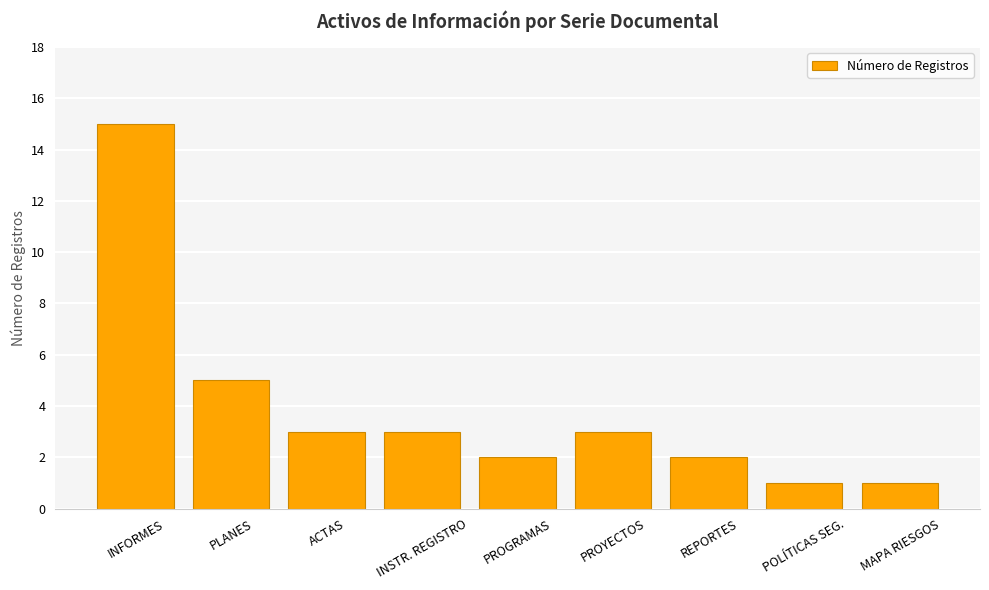

What is the label of the 9th bar from the right?

INFORMES